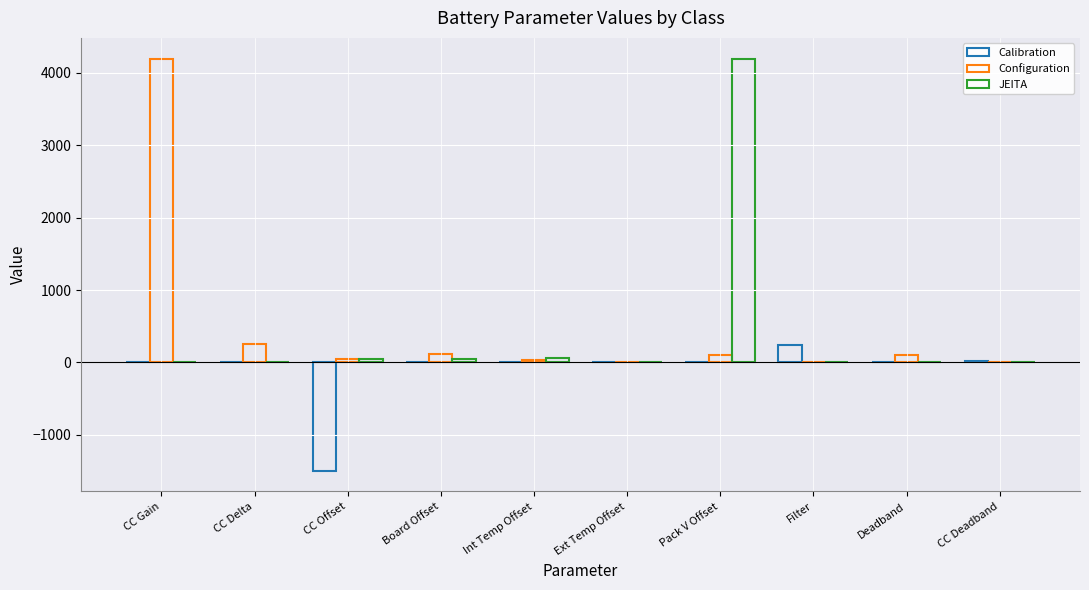

Where is Configuration nearest to the value 2099?

CC Delta